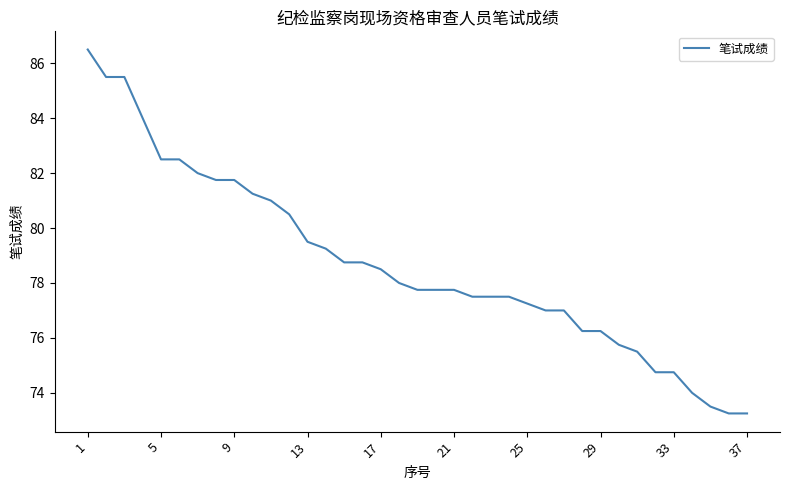

What is the maximum value shown in the chart?

86.5